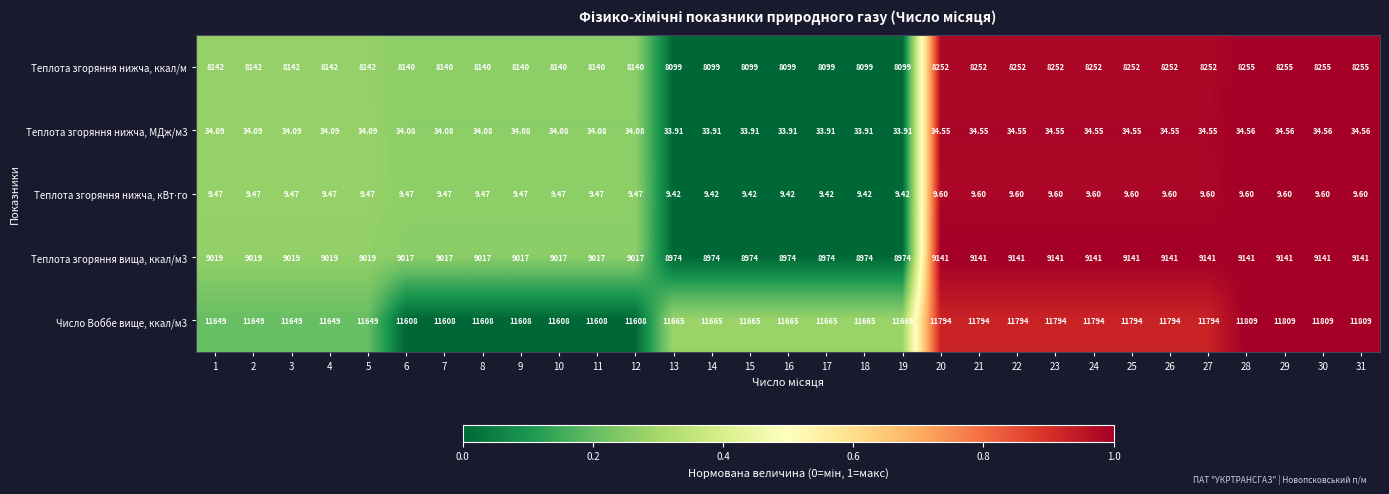

How many values in the Теплота згоряння нижча, ккал/м series are below 8142?

14